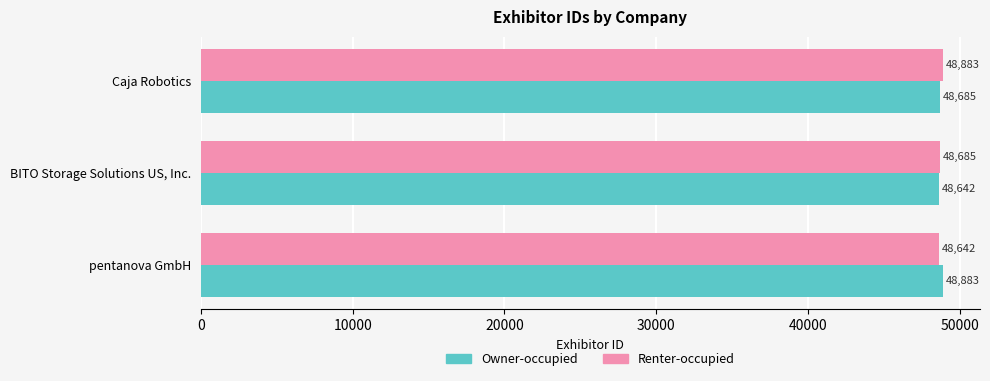

At which category is the sum across all series the highest?

Caja Robotics